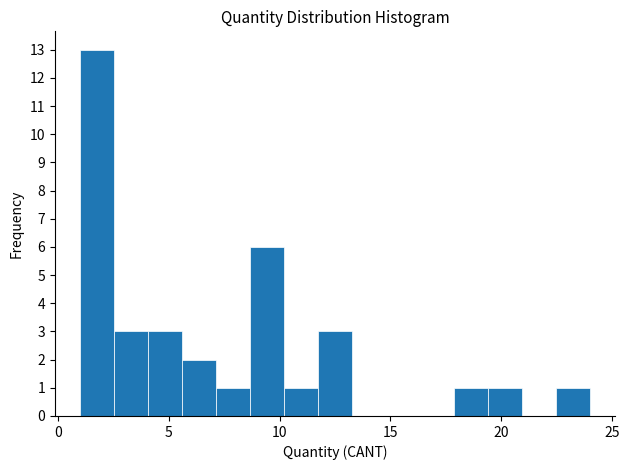

Around what value on the x-axis is the tallest bar? Give the approximate position of its centre, as read against the axis.

2.0